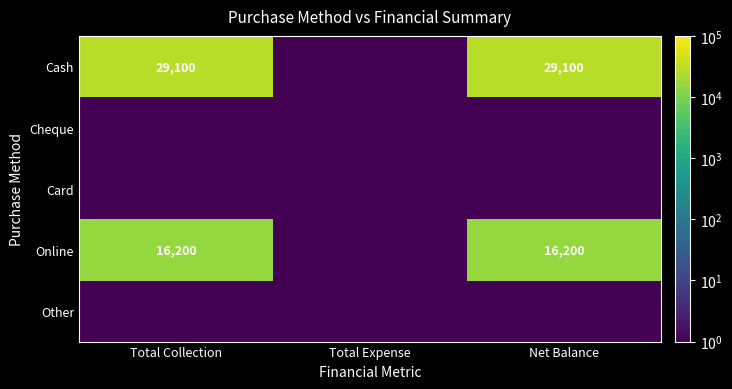

The value of Cash at Net Balance is 29100.0. True or false?

True